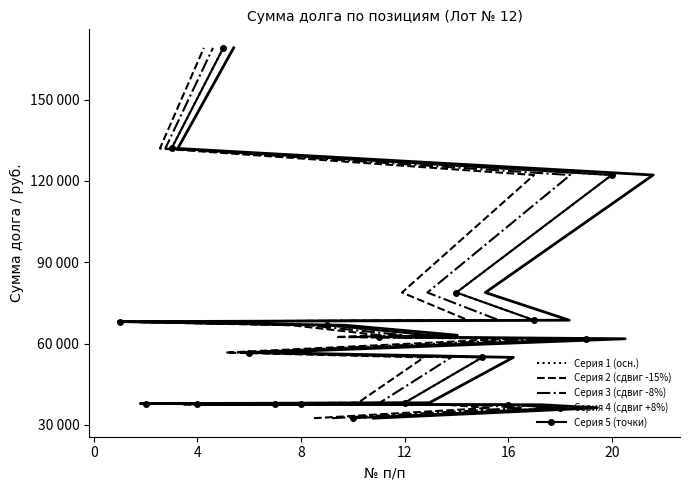

What is the maximum value shown in the chart?

169132.0